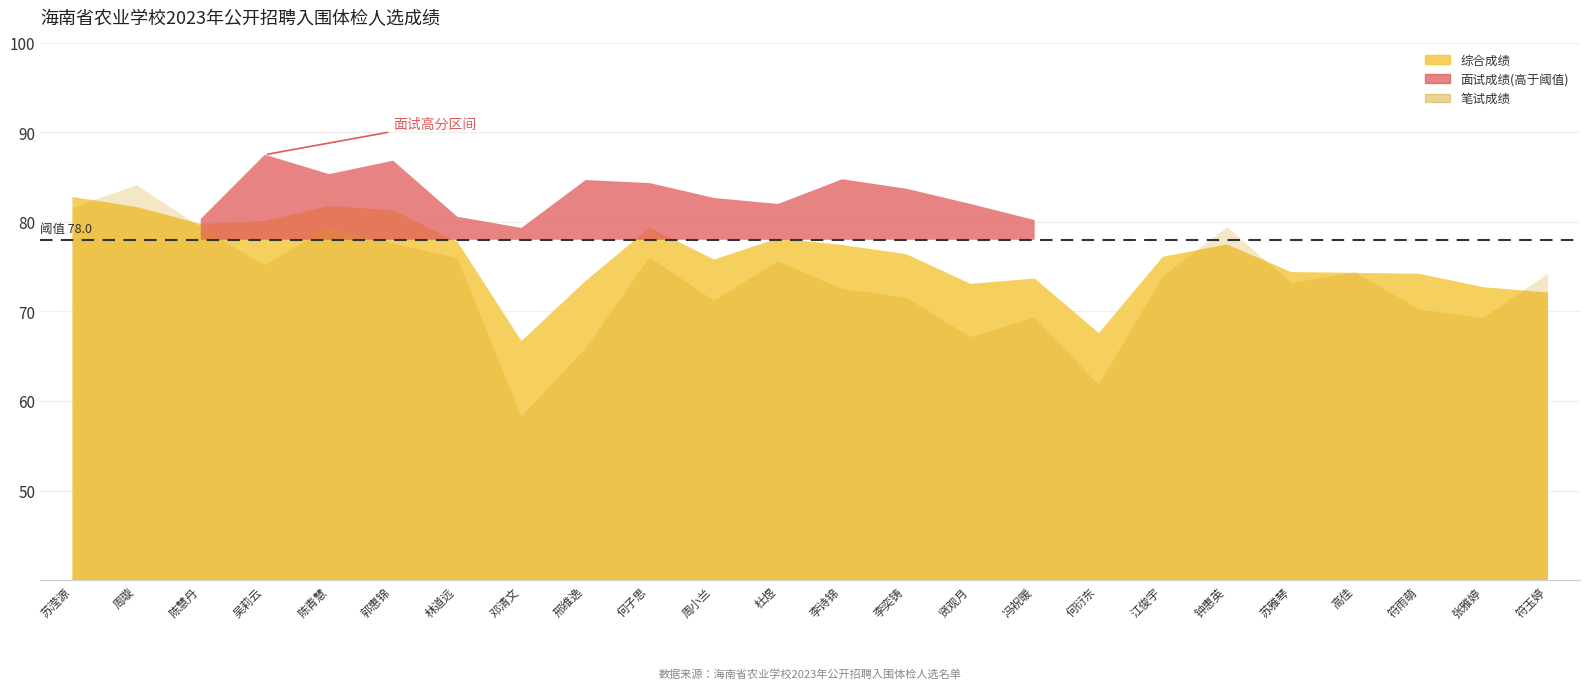

Which has a higher value, 郭惠锦 or 杜煜?

郭惠锦